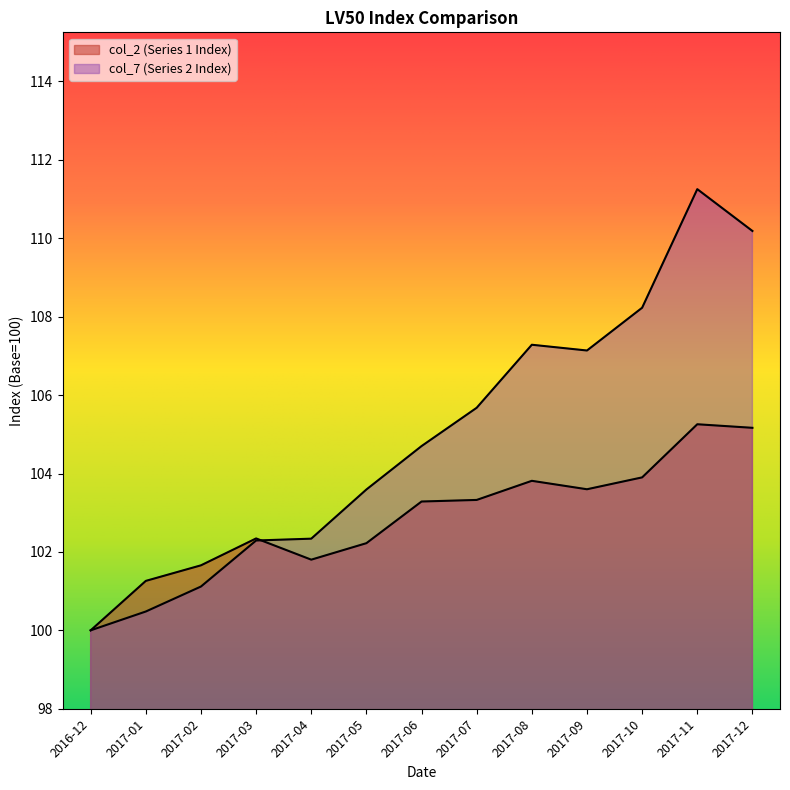

How many intersections are there between col_2 (Series 1 Index) and col_7 (Series 2 Index)?

1